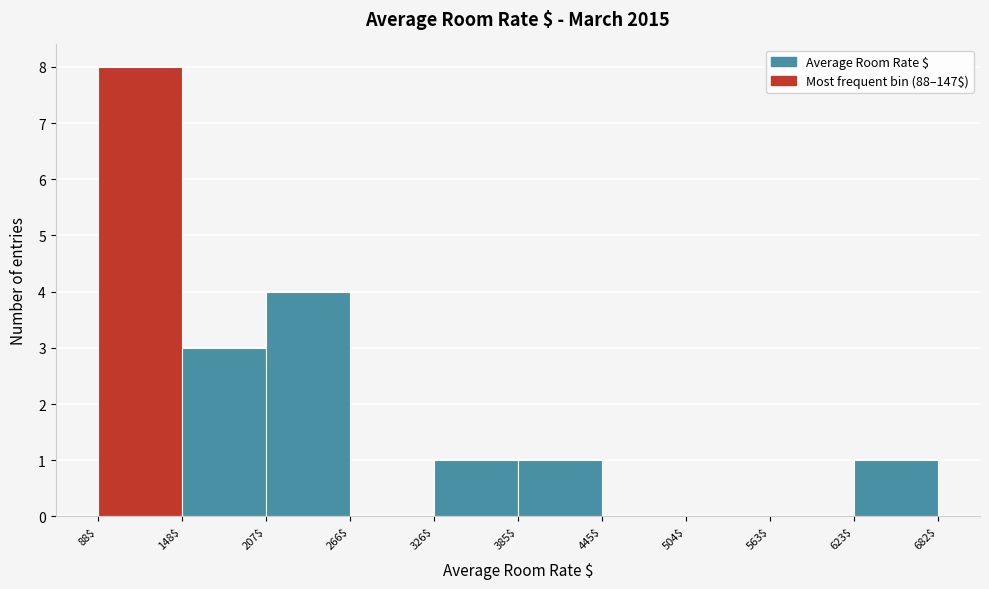

Which range on the x-axis has the tallest bar?

88$ to 148$